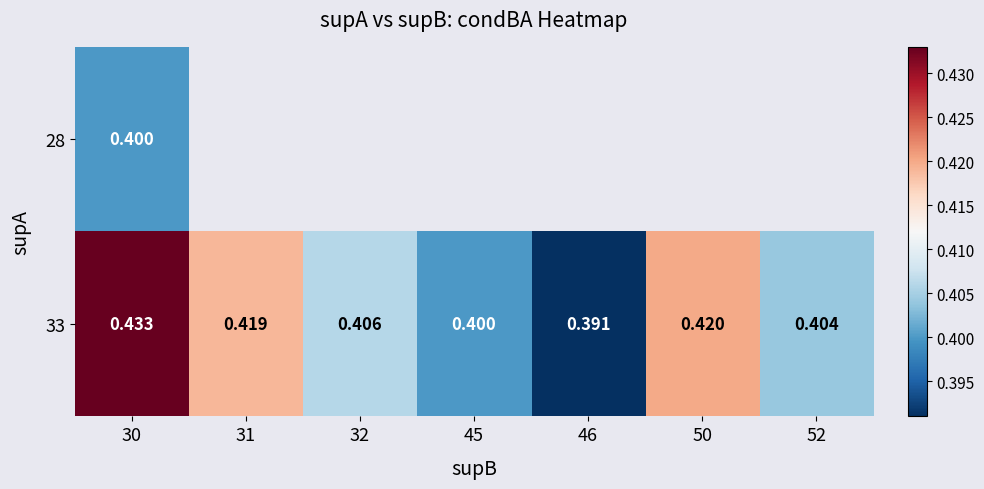

Is the value of 28 at 32 greater than the value of 33 at 30?

No